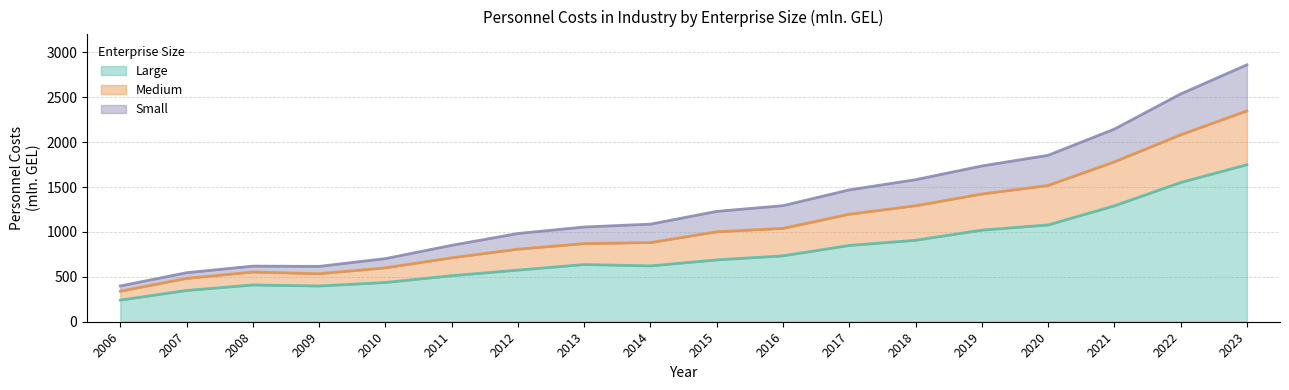

The value of Small at 2017 is 1834.5. True or false?

False